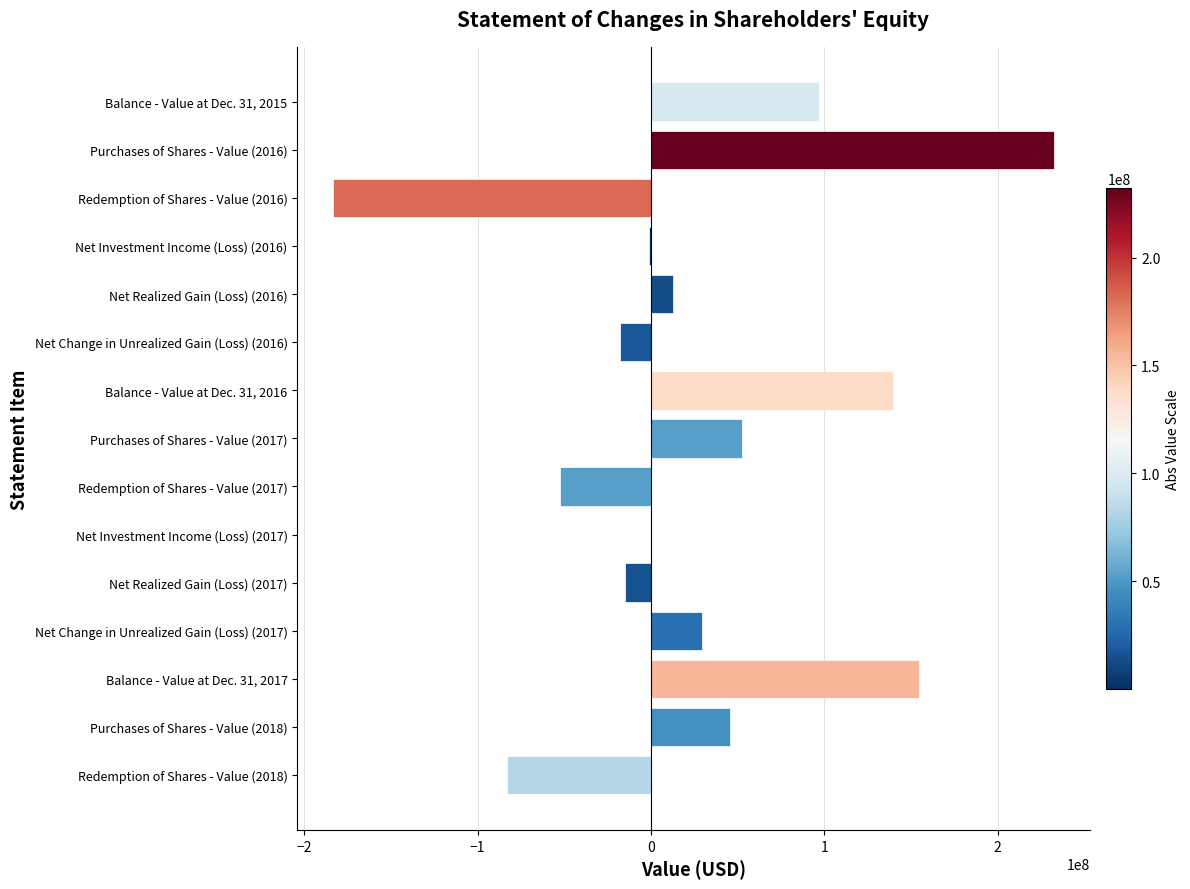

Are the bars horizontal?

Yes